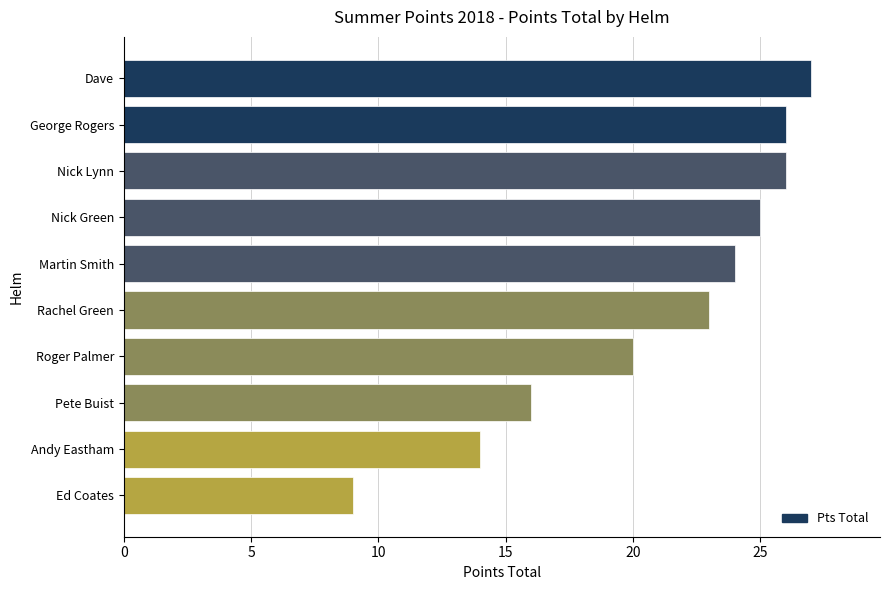

How many data points are less than 24?

5